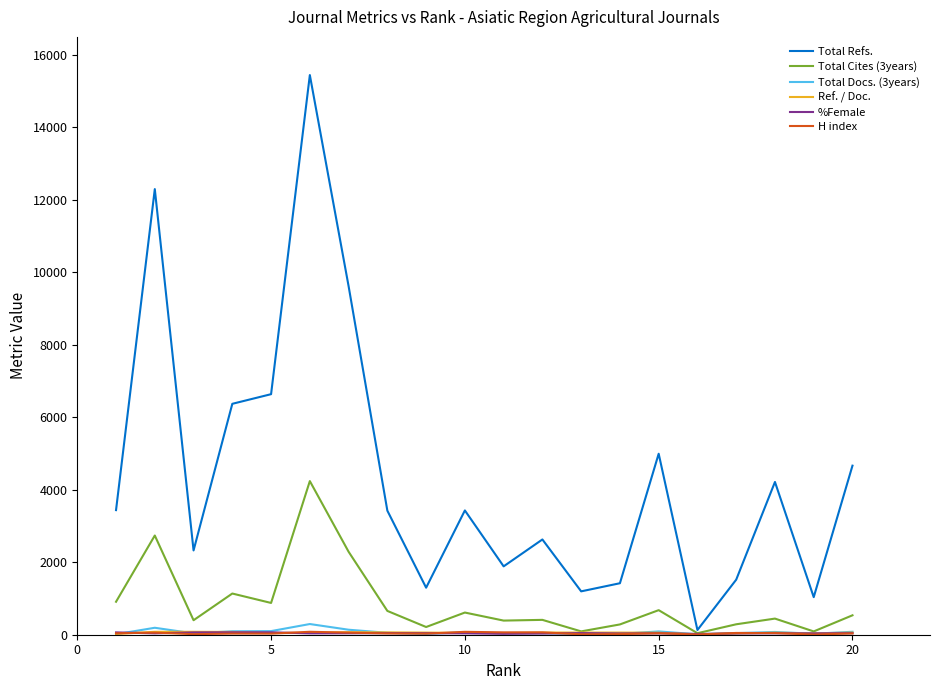

Which series has the largest range (max minus min)?

Total Refs.